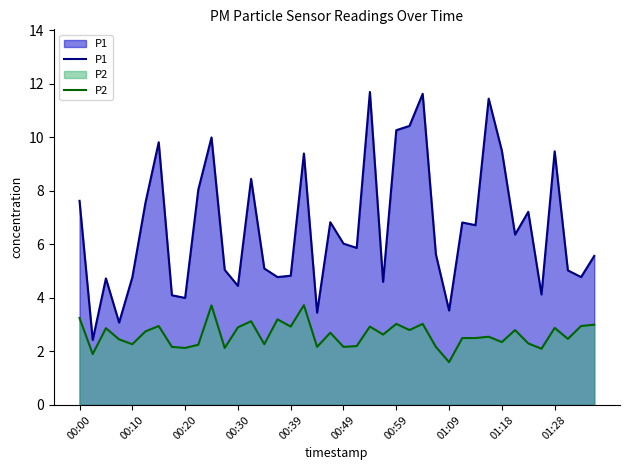

True or false: P2 has a value of 3.2 at 15.

True